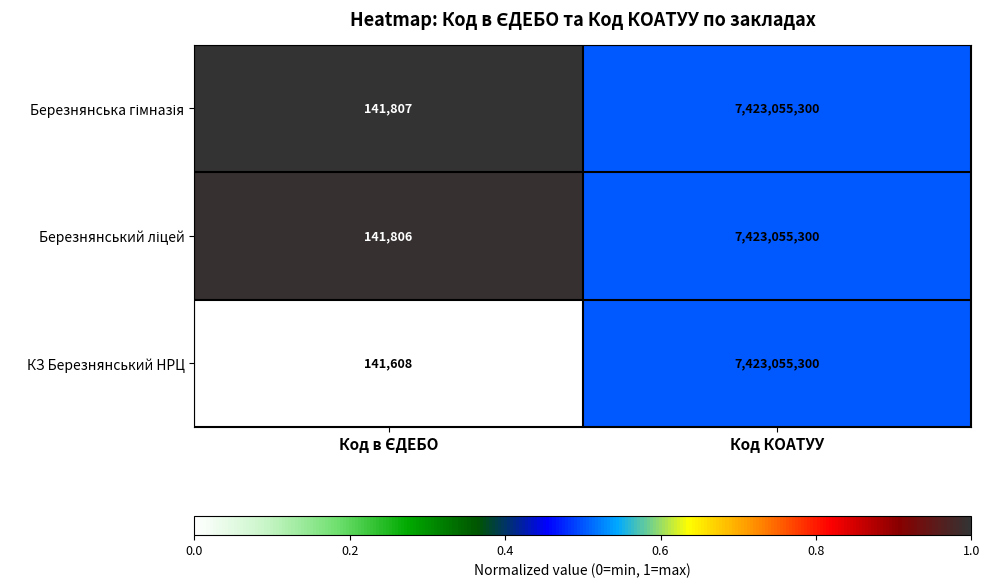

At which category is the sum across all series the highest?

Код КОАТУУ